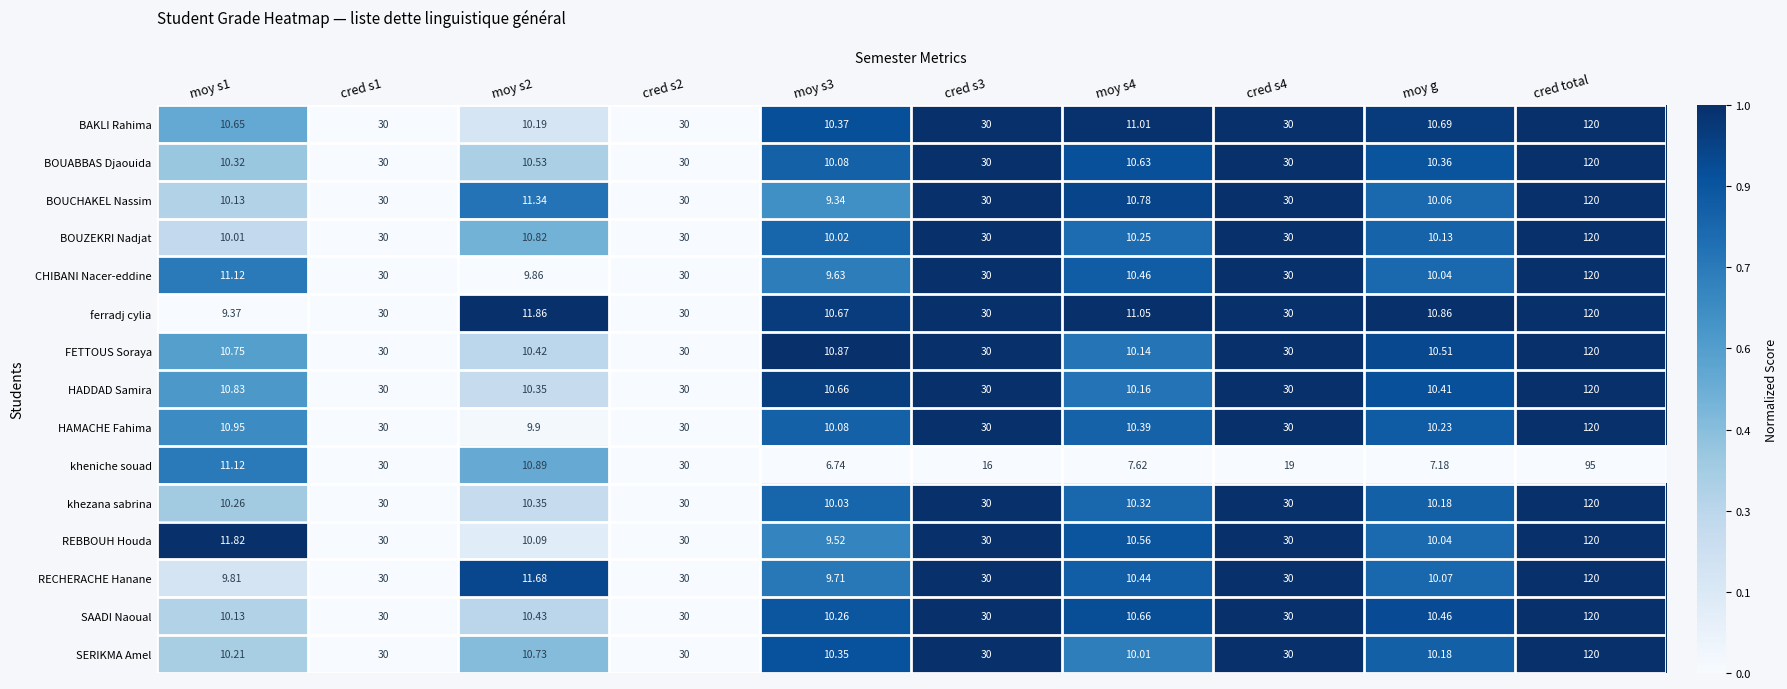

Which series has the widest spread of values?

BOUCHAKEL Nassim